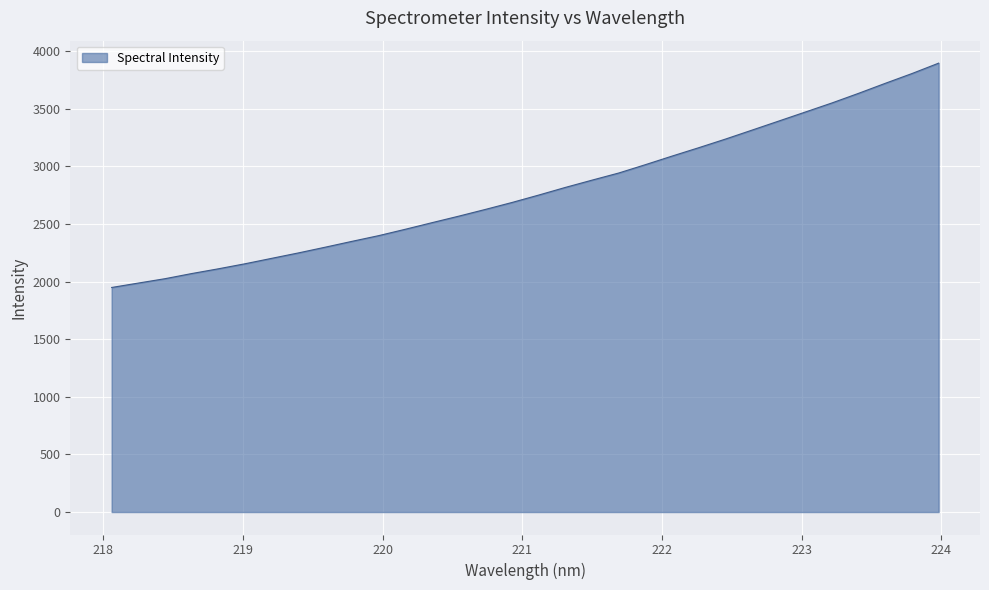

What is the smallest value displayed?

1949.8